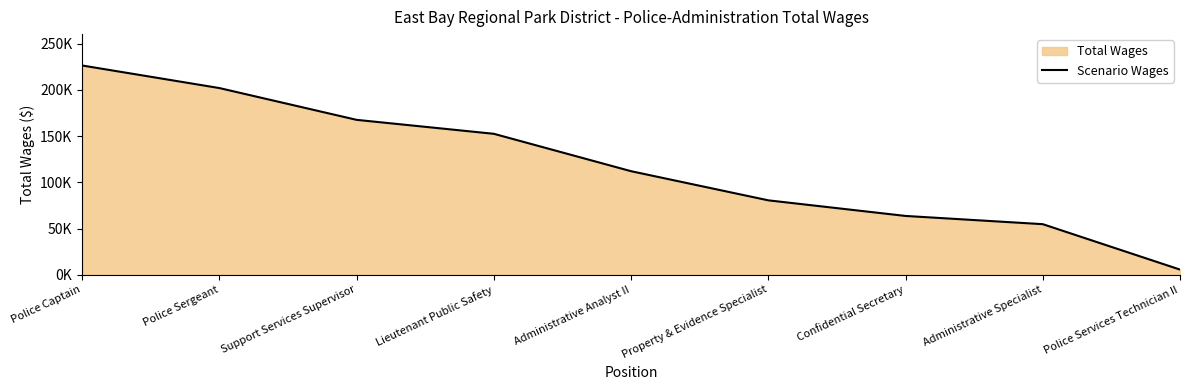

What is the difference between the values at Property & Evidence Specialist and Police Captain?

145976